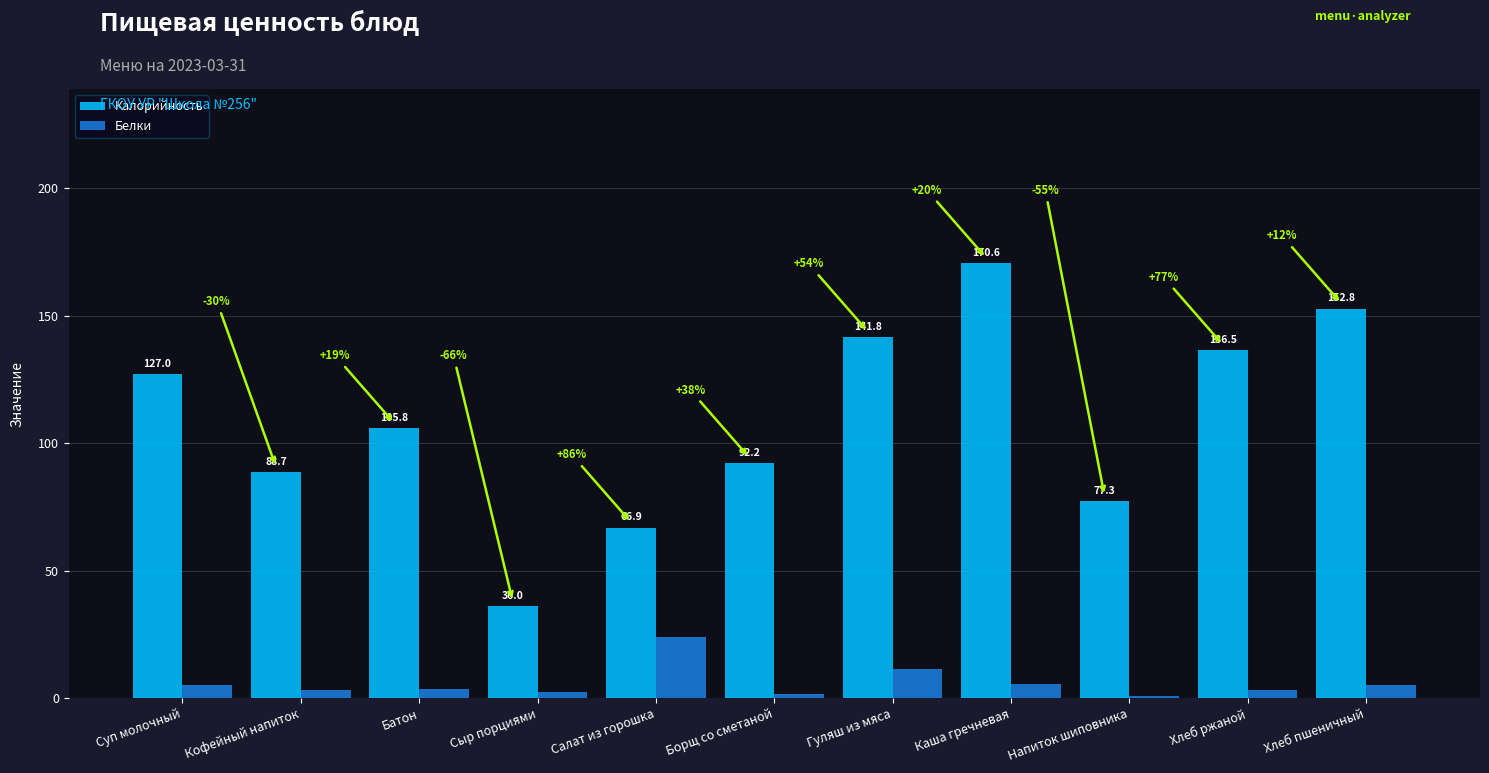

Is the value of Калорийность at Кофейный напиток greater than the value of Белки at Сыр порциями?

Yes